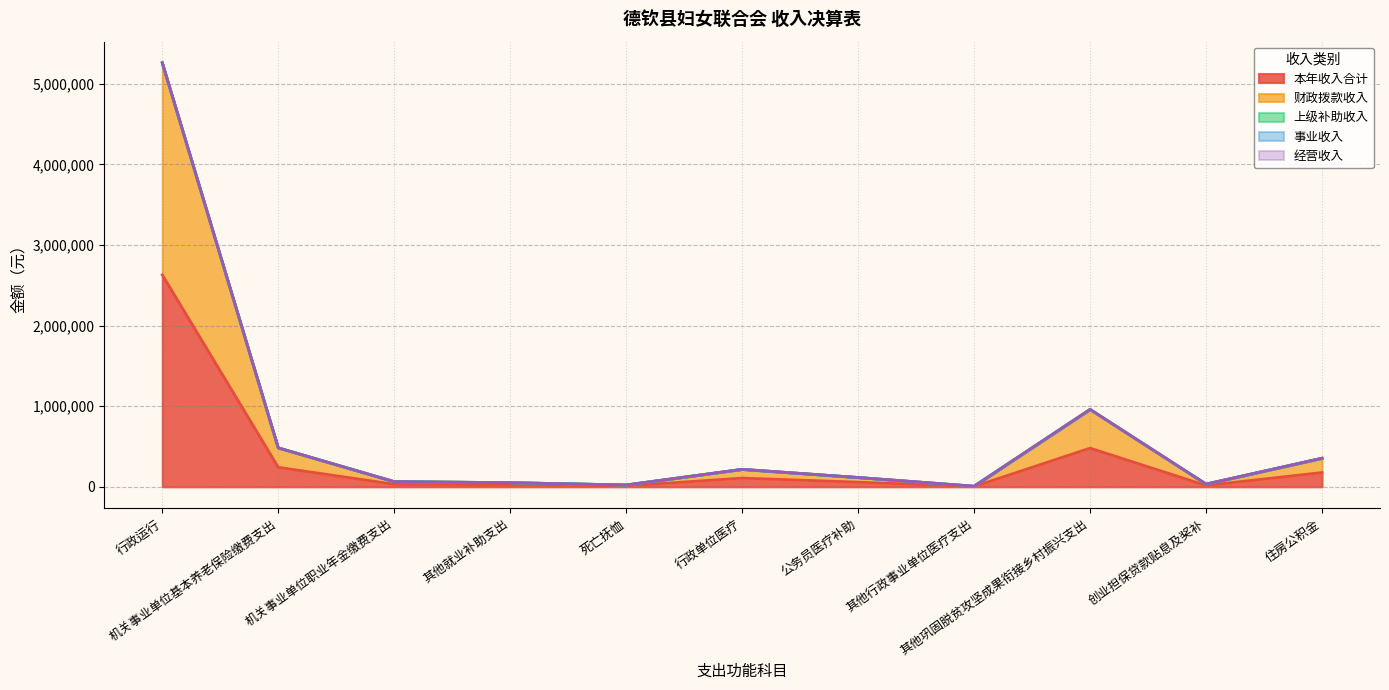

Does the chart have visible grid lines?

Yes